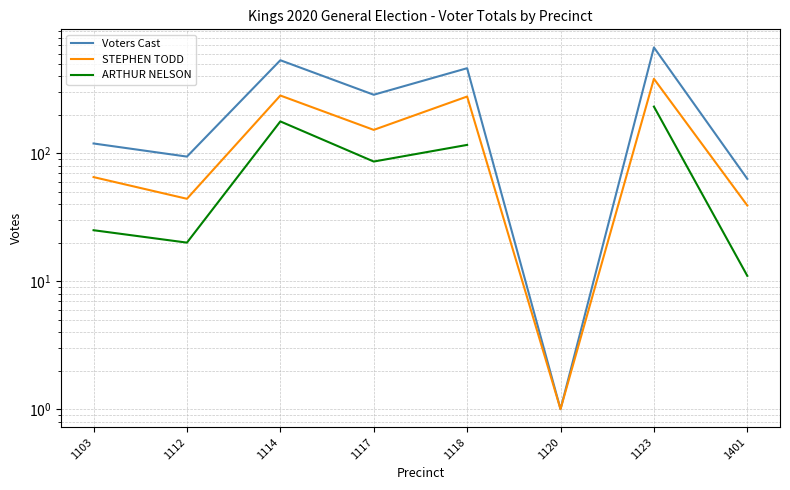

The value of ARTHUR NELSON at 1118 is 157.2. True or false?

False